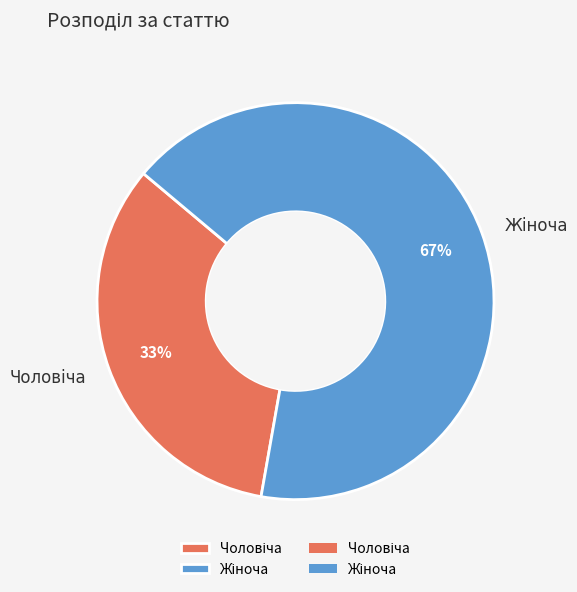

How many slices are in this pie chart?

2